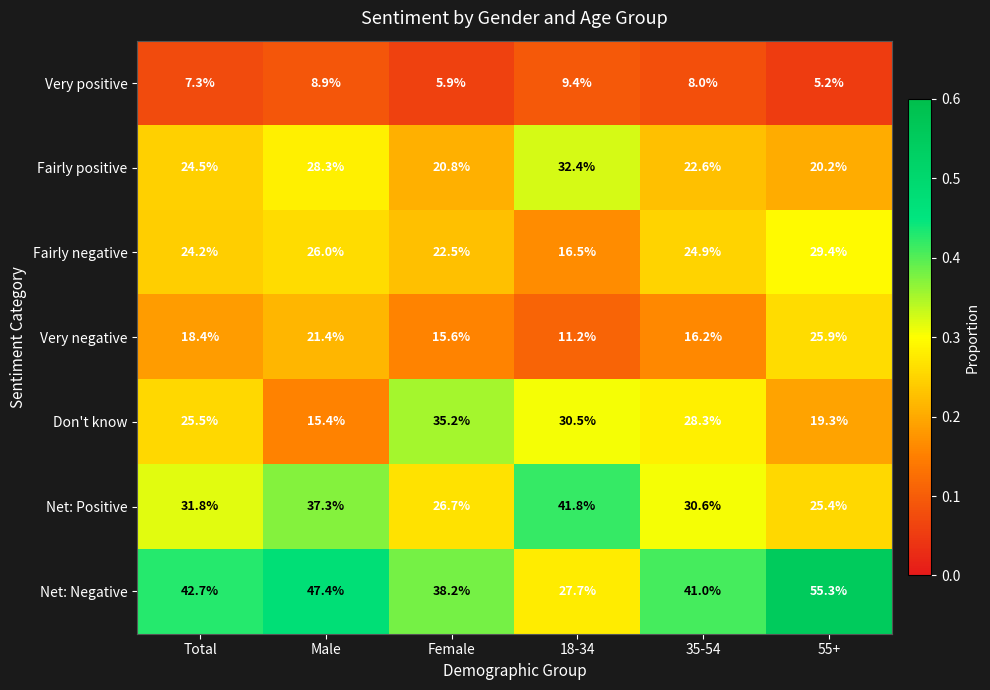

Which series has the largest total across all categories?

Net: Negative